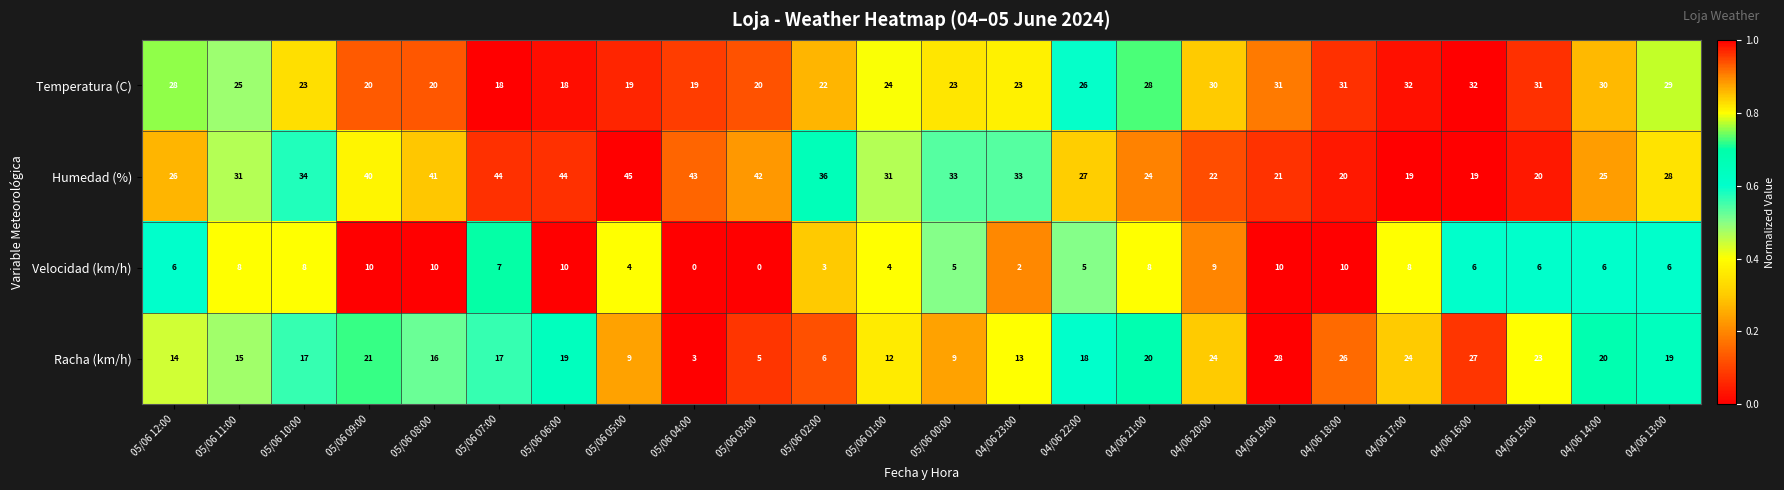

What is the difference between the maximum and minimum values in the Humedad (%) series?

26